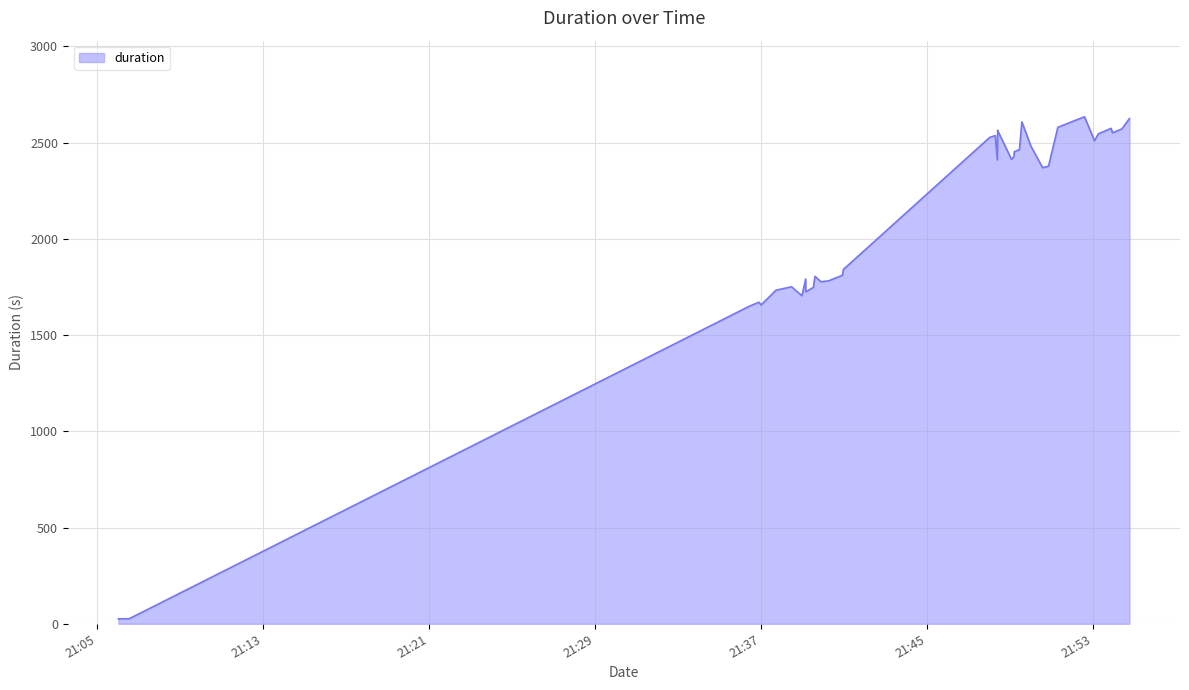

List the labels in order of value, smallest first.

2022-01-24T21:06:01, 2022-01-24T21:06:01, 2022-01-24T21:06:32, 2022-01-24T21:36:29, 2022-01-24T21:36:26, 2022-01-24T21:36:53, 2022-01-24T21:36:59, 2022-01-24T21:38:57, 2022-01-24T21:39:08, 2022-01-24T21:37:42, 2022-01-24T21:39:30, 2022-01-24T21:38:27, 2022-01-24T21:39:35, 2022-01-24T21:40:14, 2022-01-24T21:39:08, 2022-01-24T21:40:42, 2022-01-24T21:39:52, 2022-01-24T21:40:54, 2022-01-24T21:40:57, 2022-01-24T21:50:33, 2022-01-24T21:50:50, 2022-01-24T21:48:22, 2022-01-24T21:49:03, 2022-01-24T21:49:11, 2022-01-24T21:49:10, 2022-01-24T21:49:26, 2022-01-24T21:49:59, 2022-01-24T21:53:03, 2022-01-24T21:48:00, 2022-01-24T21:48:16, 2022-01-24T21:53:14, 2022-01-24T21:53:51, 2022-01-24T21:48:23, 2022-01-24T21:48:24, 2022-01-24T21:54:22, 2022-01-24T21:53:55, 2022-01-24T21:51:17, 2022-01-24T21:49:33, 2022-01-24T21:54:44, 2022-01-24T21:52:34